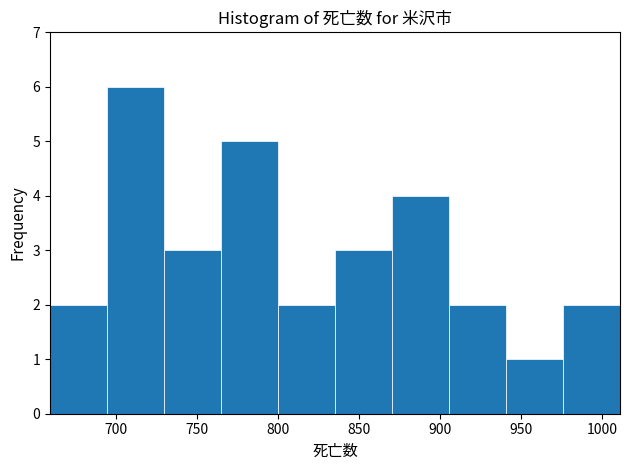

Reading left to right, list every bar in this chart as the range it spans on the x-axis followed by its height. Neither the bar edges nor the heights are printed on the chart, so give them approximately, as read against the axes.

660 to 695: 2
695 to 730: 6
730 to 765: 3
765 to 800: 5
800 to 835: 2
835 to 870: 3
870 to 905: 4
905 to 940: 2
940 to 975: 1
975 to 1010: 2